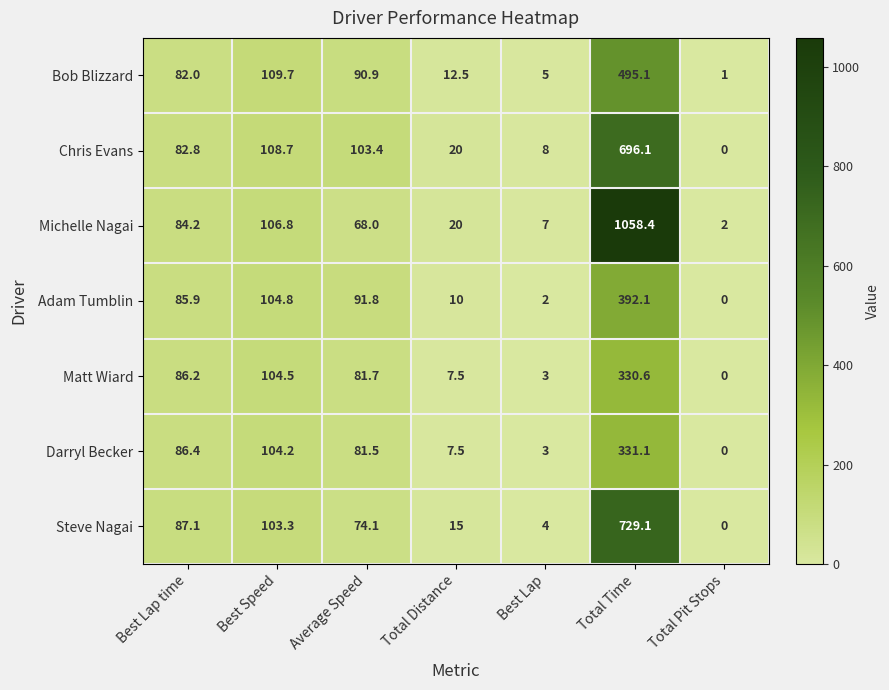

True or false: Darryl Becker has a value of 81.5 at Average Speed.

True